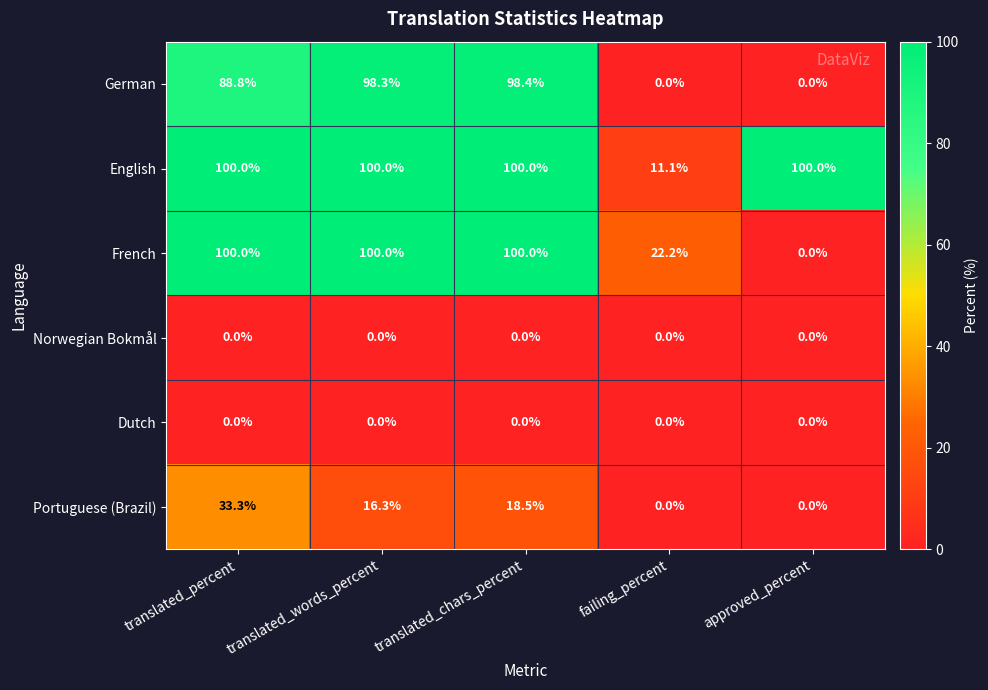

What is the highest value of the English series?

100.0